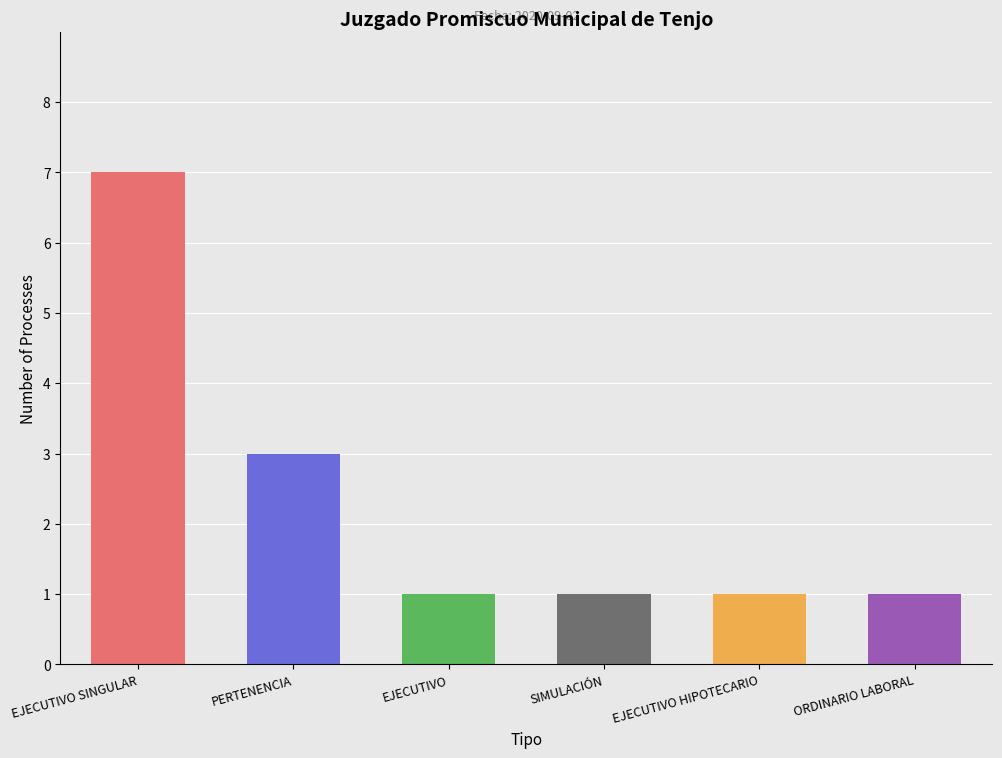

The value at EJECUTIVO SINGULAR is 3. True or false?

False